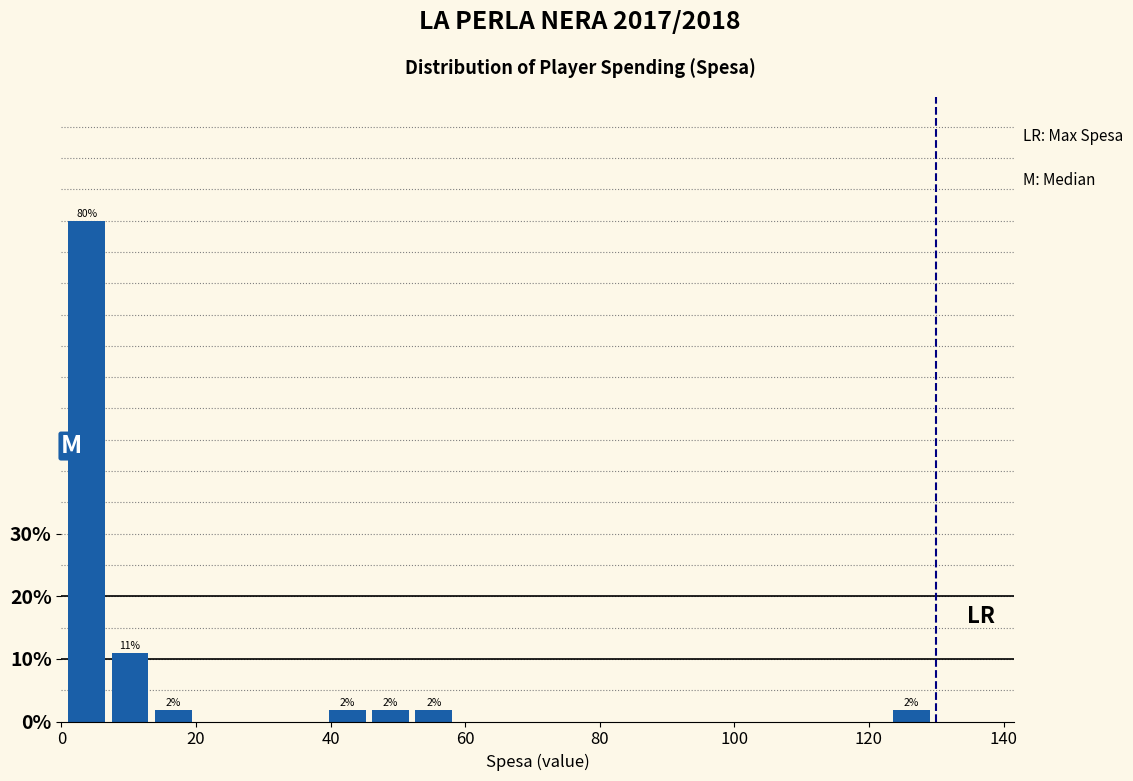

Read against the x-axis, roughly where is the centre of the tallest bar?

4